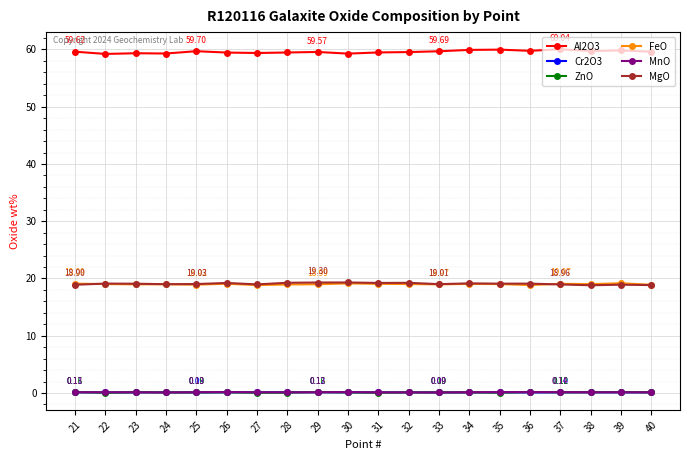

How many lines are shown in the chart?

6